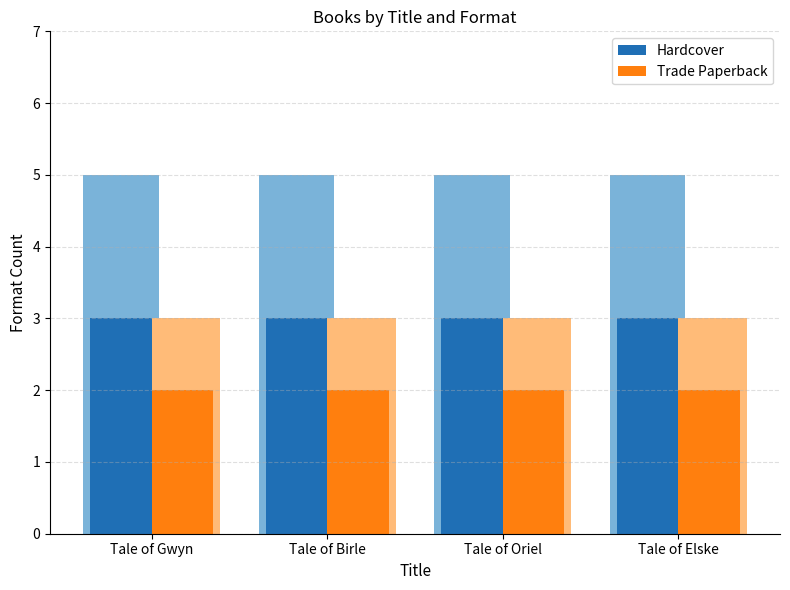

Reading right to left, transcribe all the data shown in this chart.

Hardcover: Tale of Elske=3	Tale of Oriel=3	Tale of Birle=3	Tale of Gwyn=3
Trade Paperback: Tale of Elske=2	Tale of Oriel=2	Tale of Birle=2	Tale of Gwyn=2